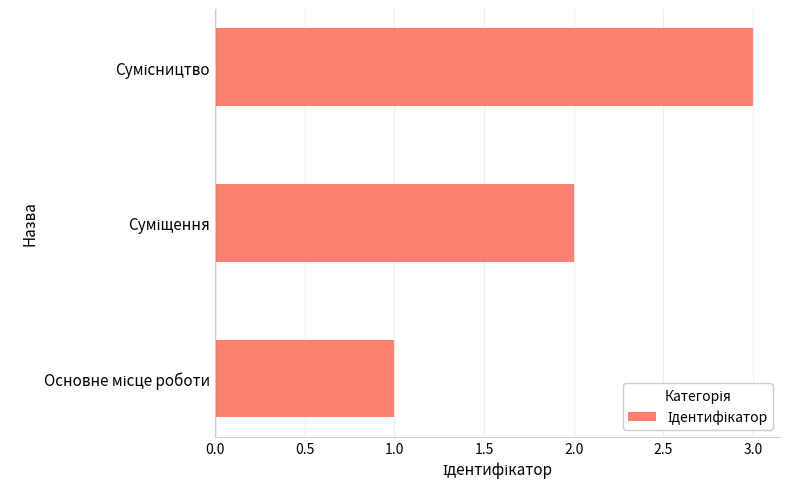

What is the sum of all values?

6